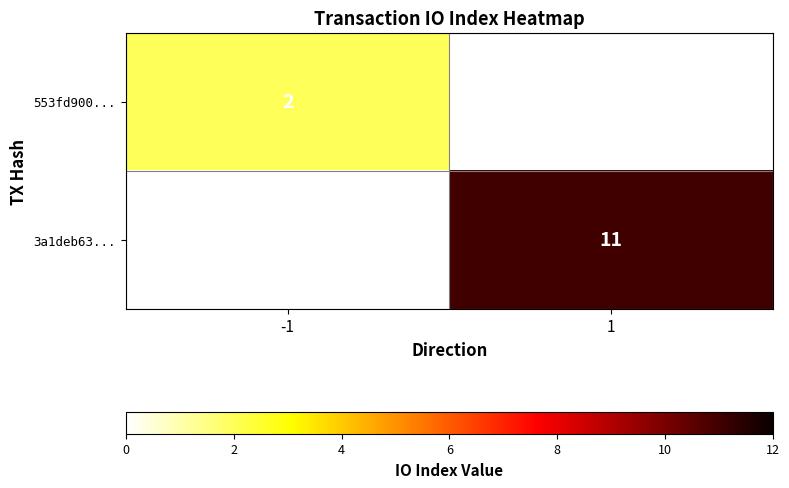

Count the number of data series in this chart.

2